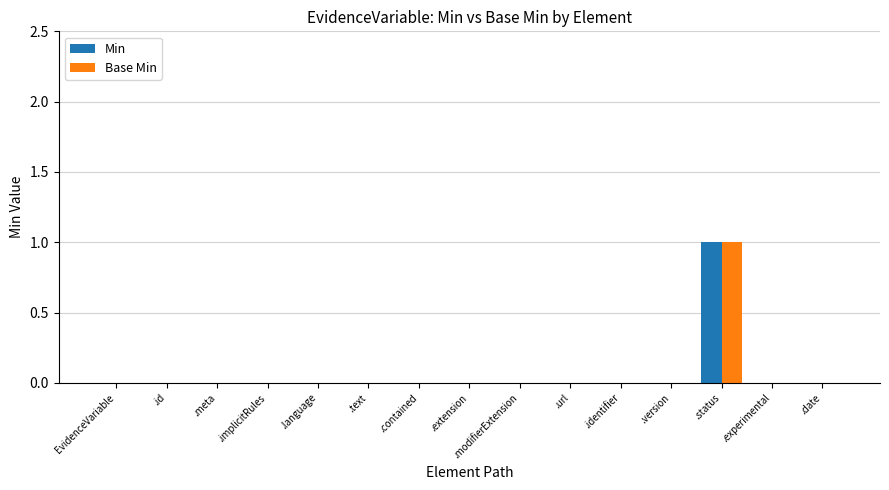

Are the bars horizontal?

No